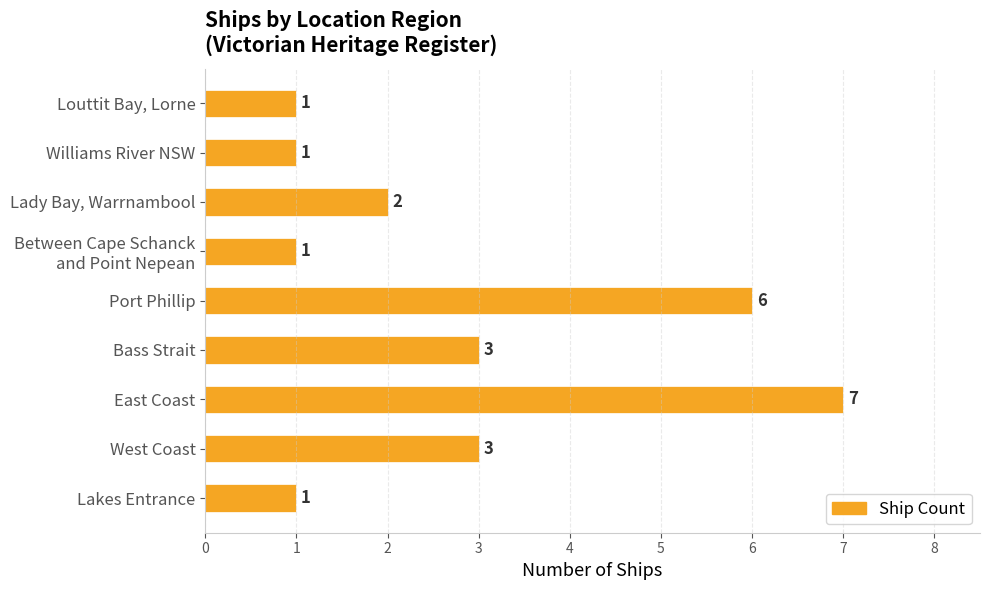

What is the smallest value displayed?

1